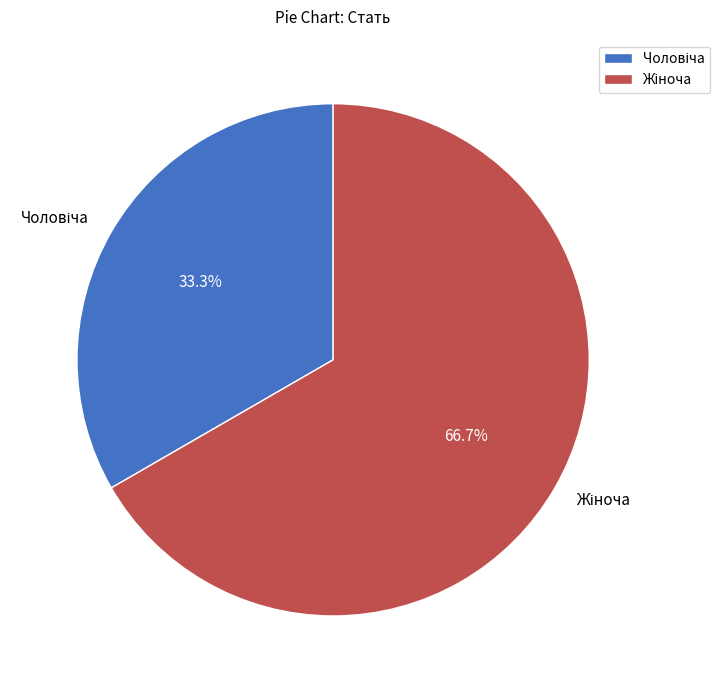

To the nearest percent, what is the difference between the largest and smallest slice percentages?

33%